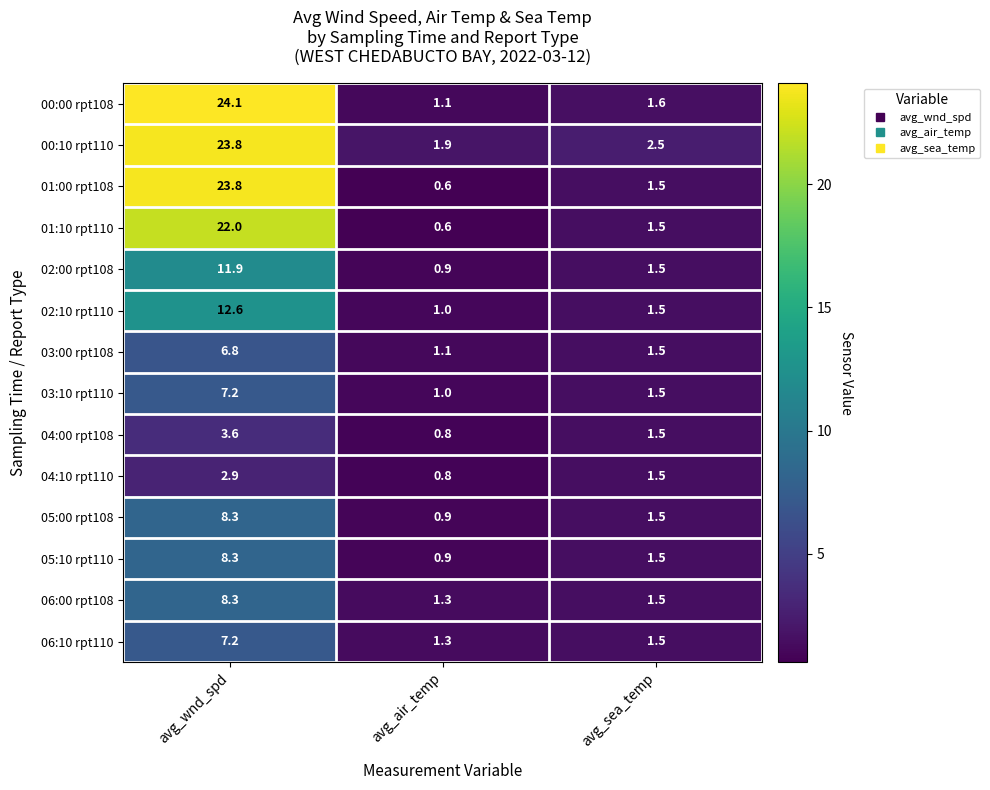

Which series has the widest spread of values?

01:00 rpt108